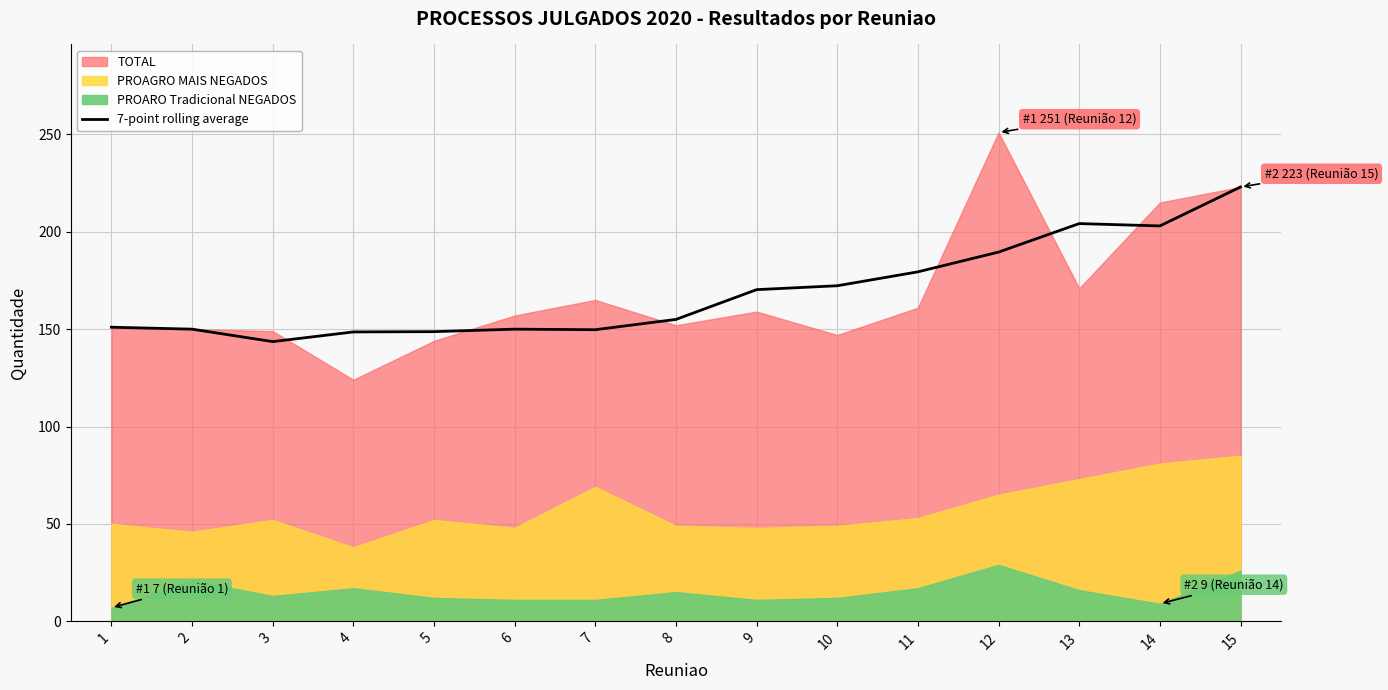

True or false: there are more than 1 points higher than both neighbors.

True